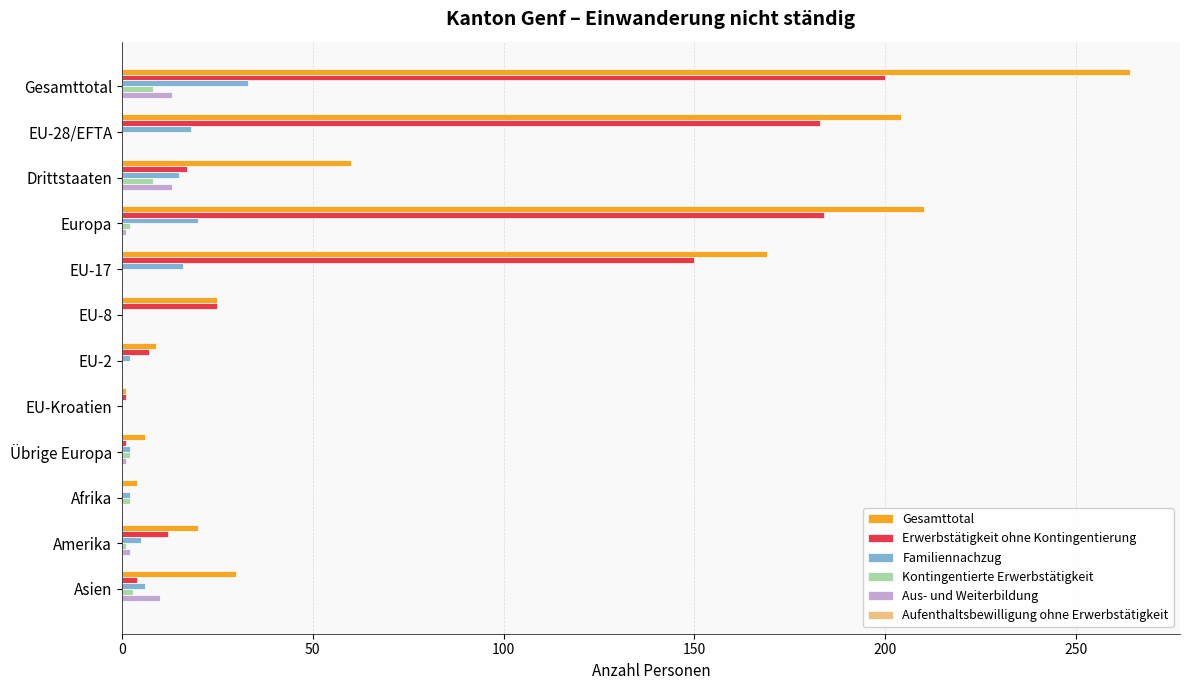

At which category is the sum across all series the highest?

Gesamttotal